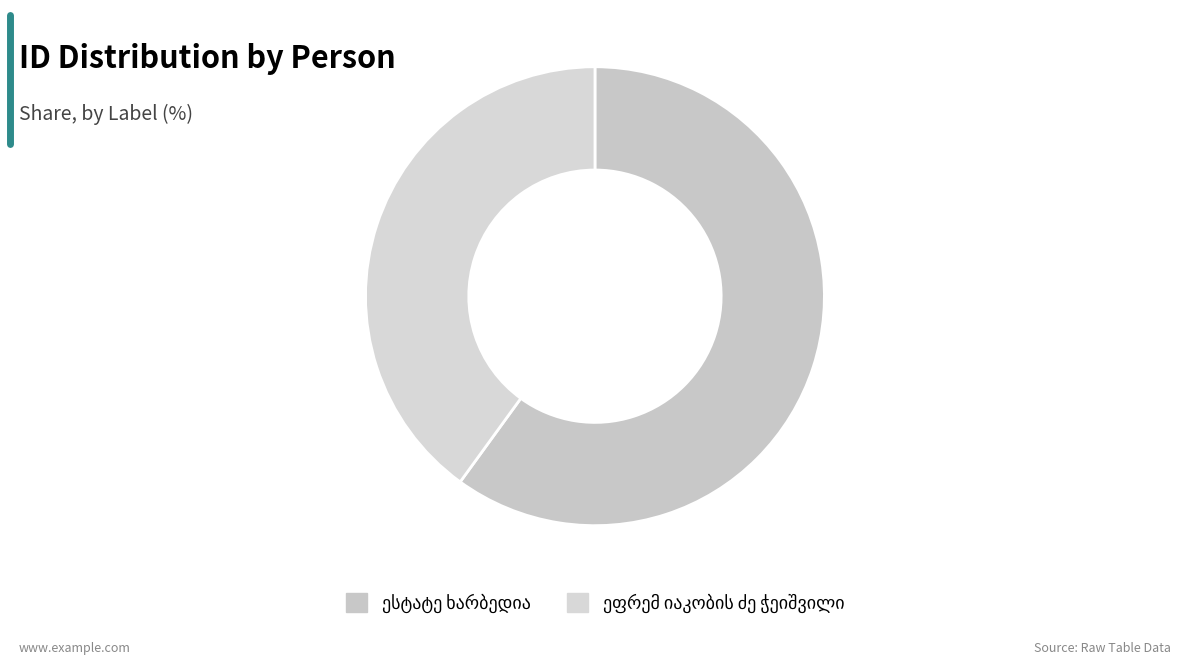

The ესტატე ხარბედია slice represents 10% of the pie. True or false?

True